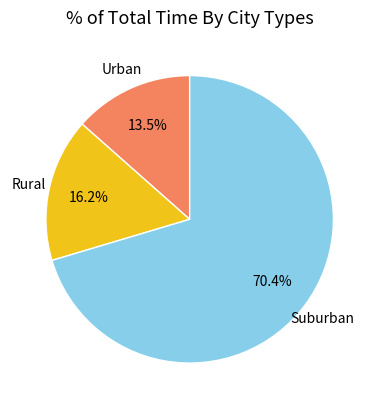

Does any single category account for the majority?

Yes